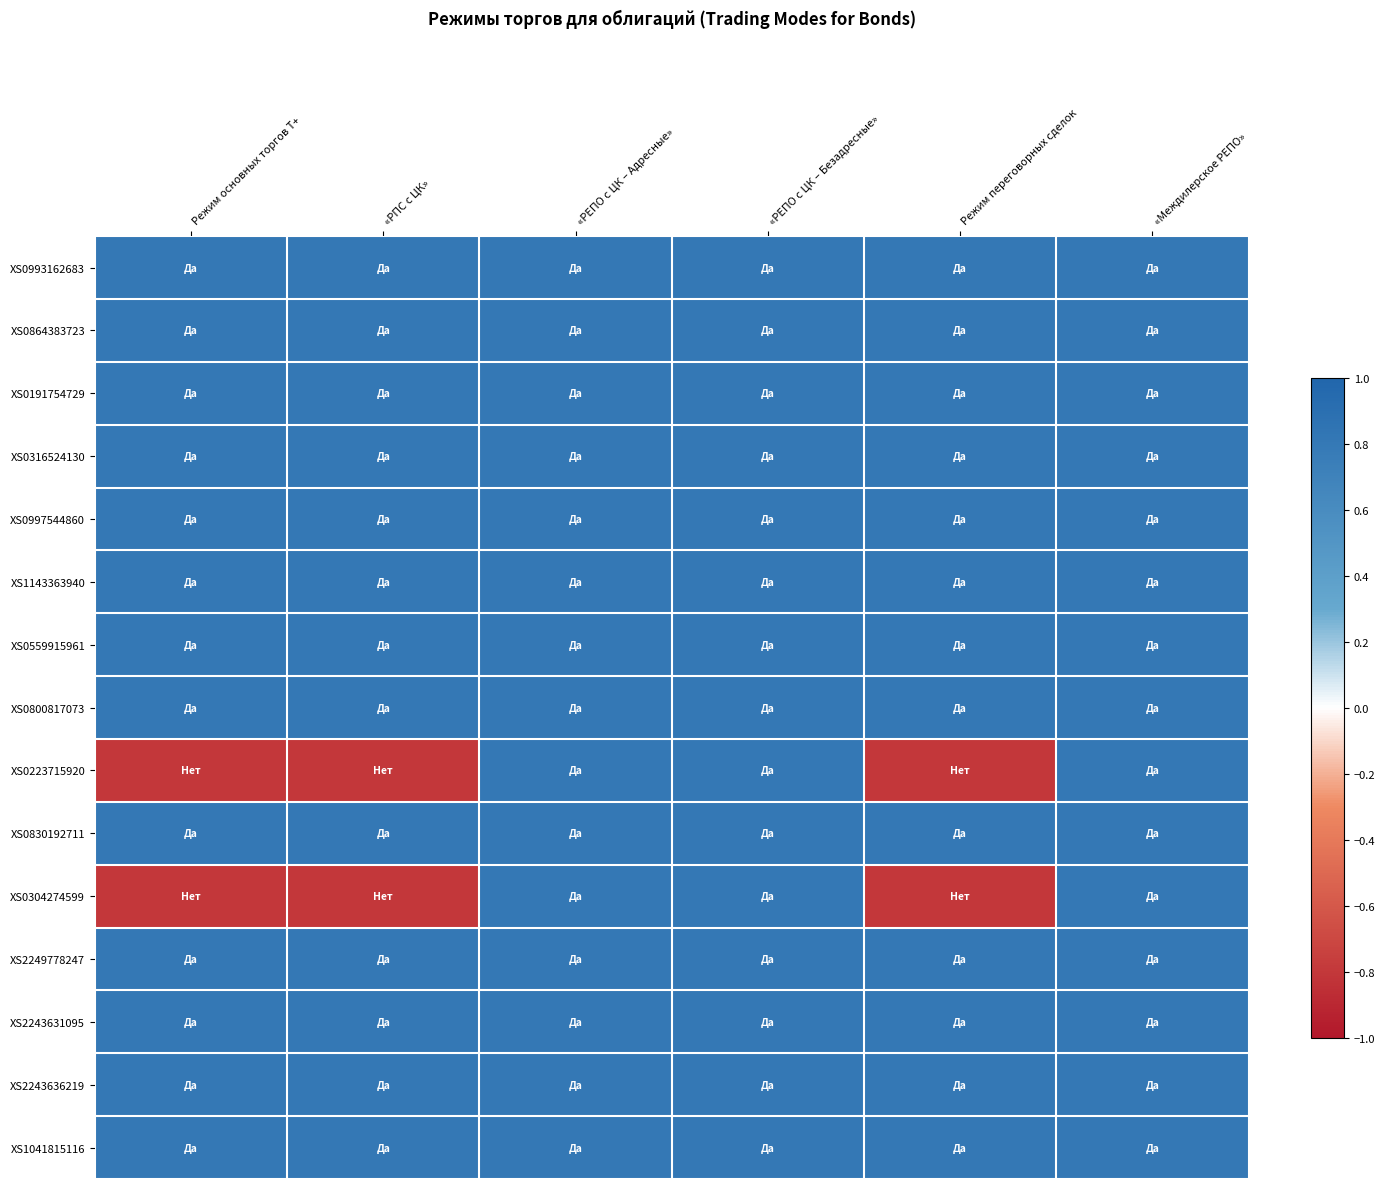

How many series are shown in this chart?

15